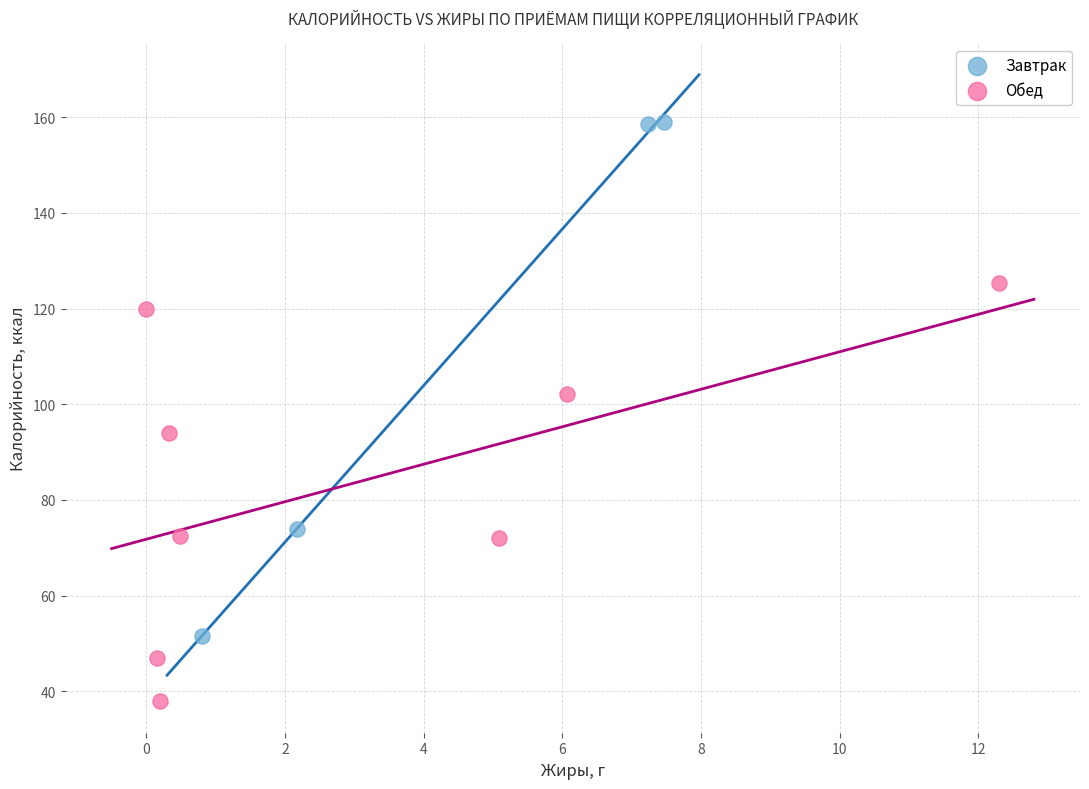

Which series reaches the maximum Y coordinate?

Завтрак